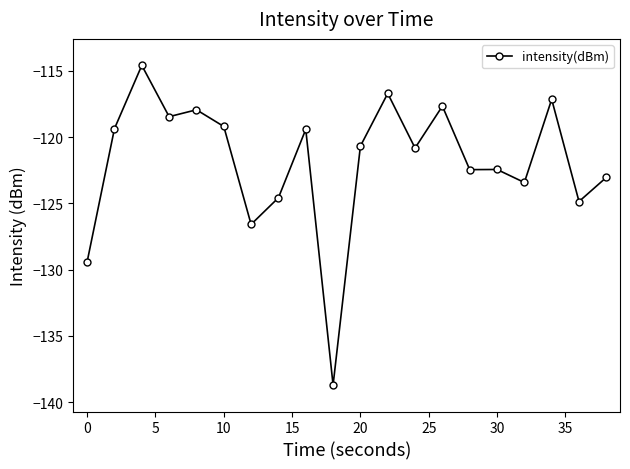

What is the value of the 17th point from the left?

-123.4